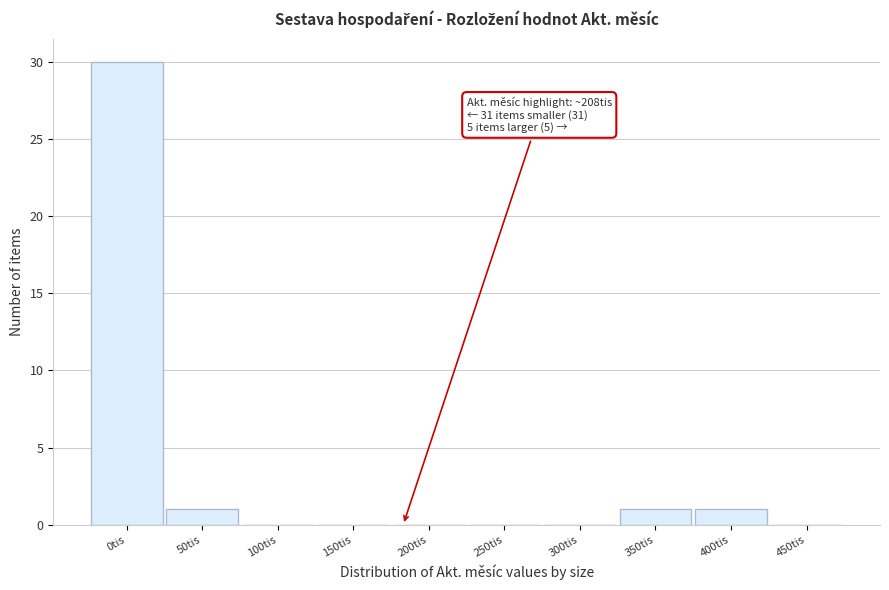

Reading left to right, extract all data points from this chart.

0tis=30	50tis=1	100tis=0	150tis=0	200tis=0	250tis=0	300tis=0	350tis=1	400tis=1	450tis=0